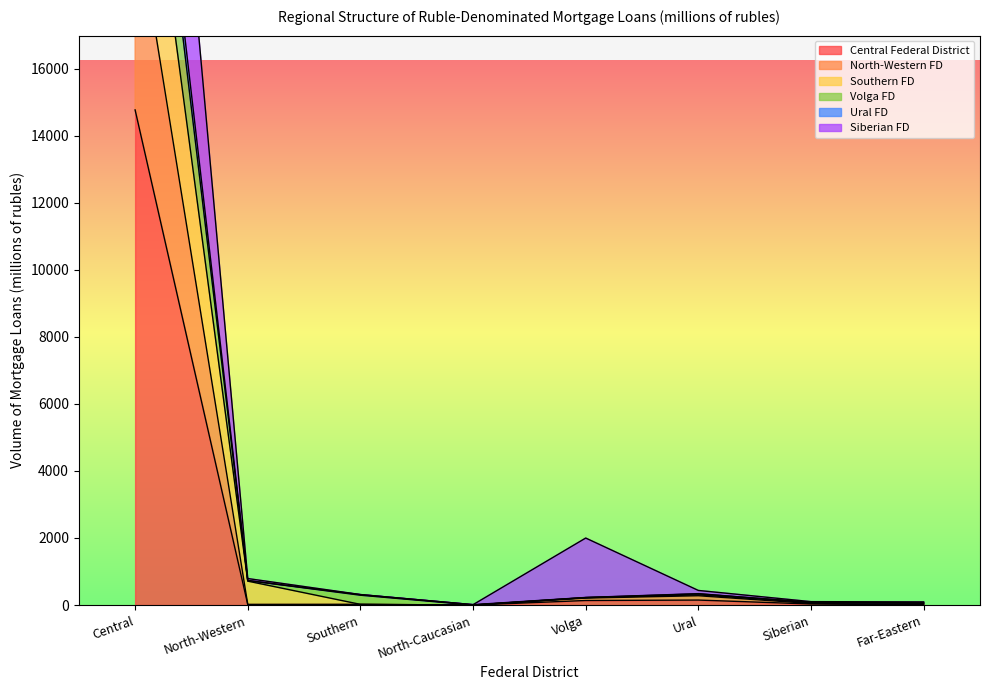

What is the difference between the maximum and minimum values in the Southern FD series?

25973